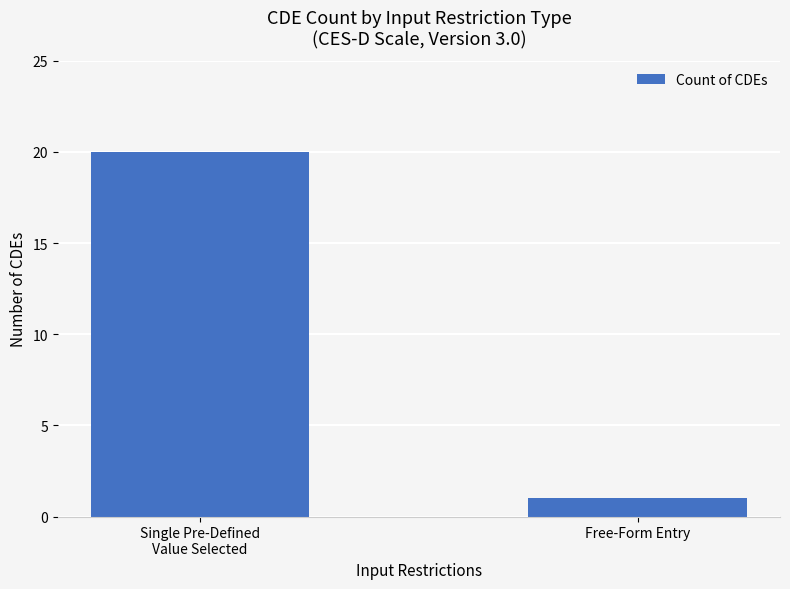

Reading left to right, list all the values displayed in this chart.

20	1